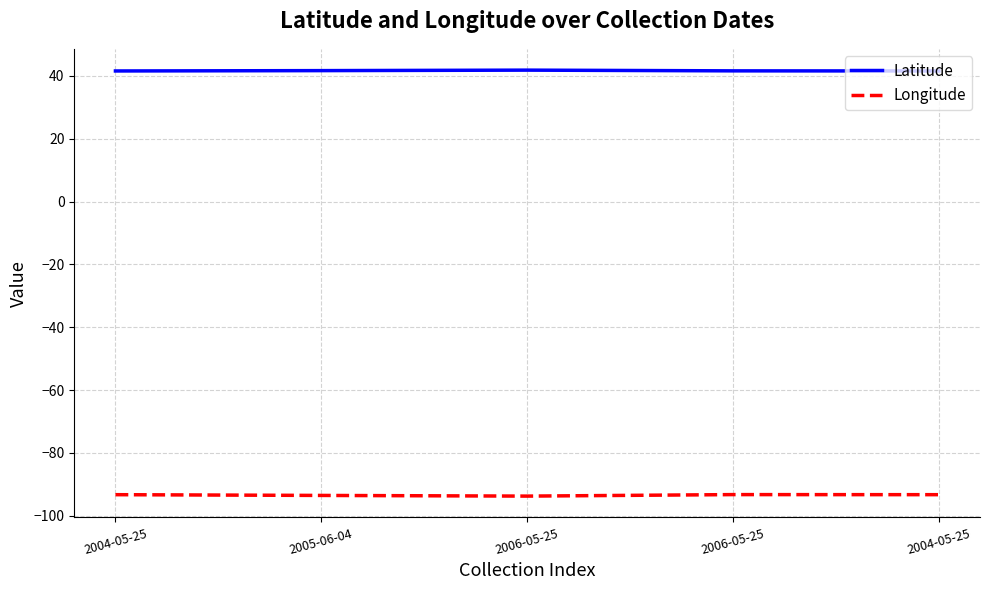

Which series has the largest range (max minus min)?

Longitude